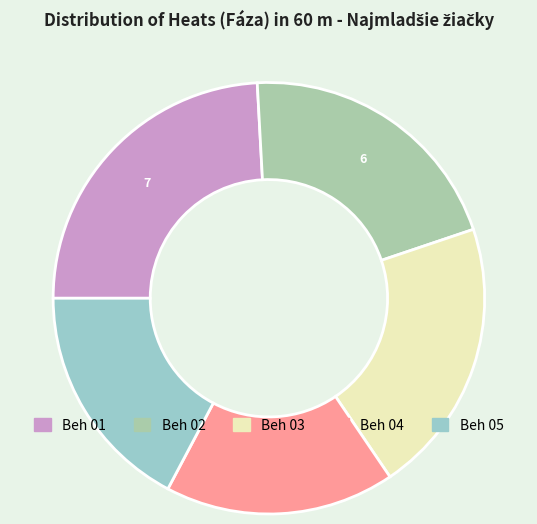

Approximately how many times larger is the value at Beh 02 compared to Beh 03?

1.0